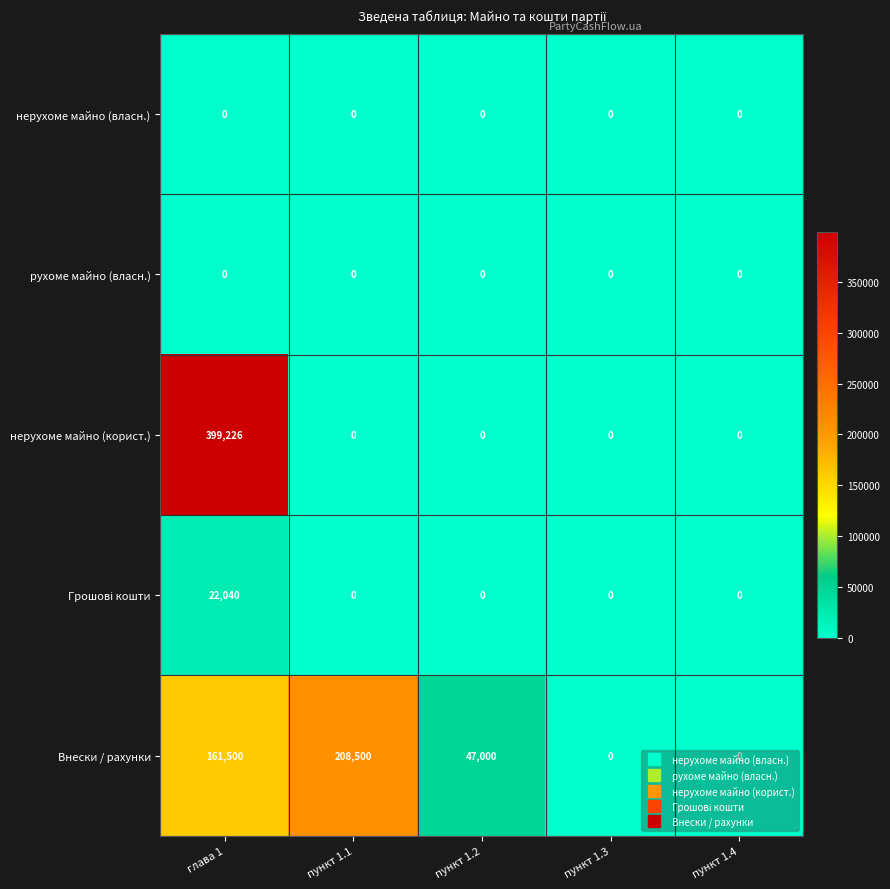

Is it true that Внески / рахунки equals -81871 at пункт 1.4?

False